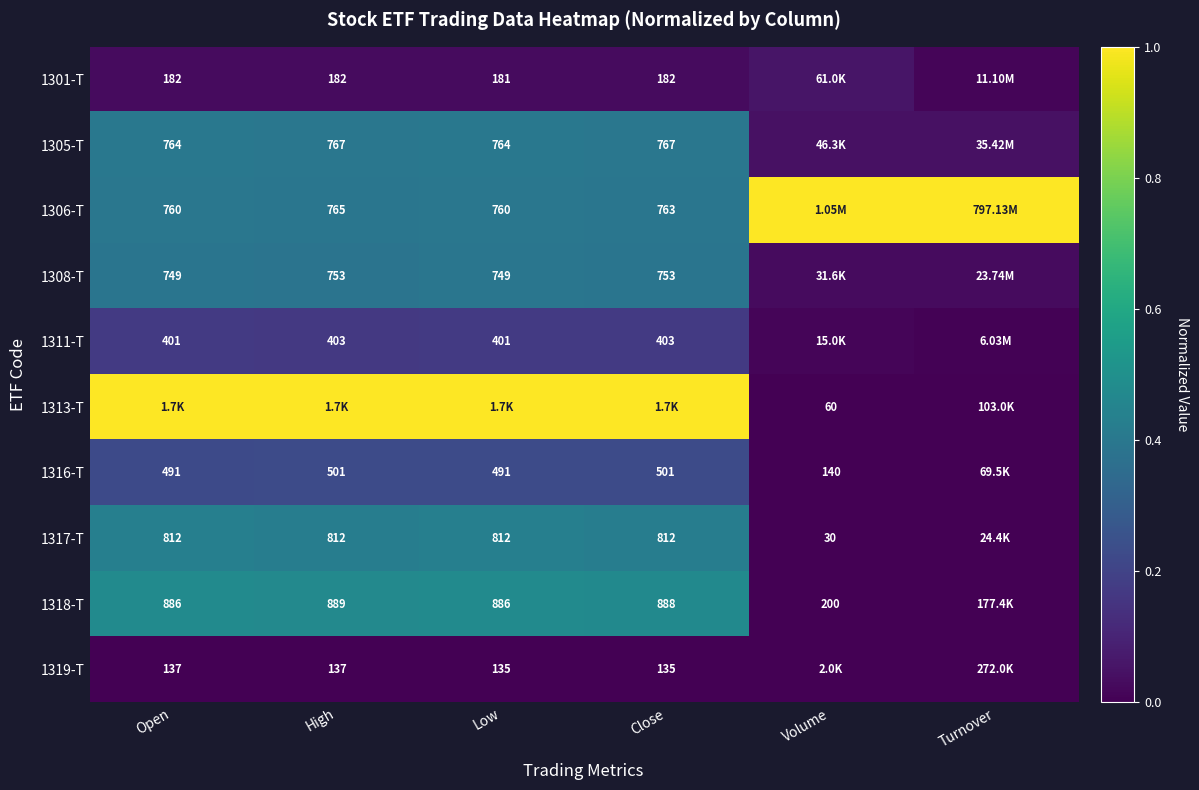

Is the value of 1308-T at Close greater than the value of 1317-T at Close?

No